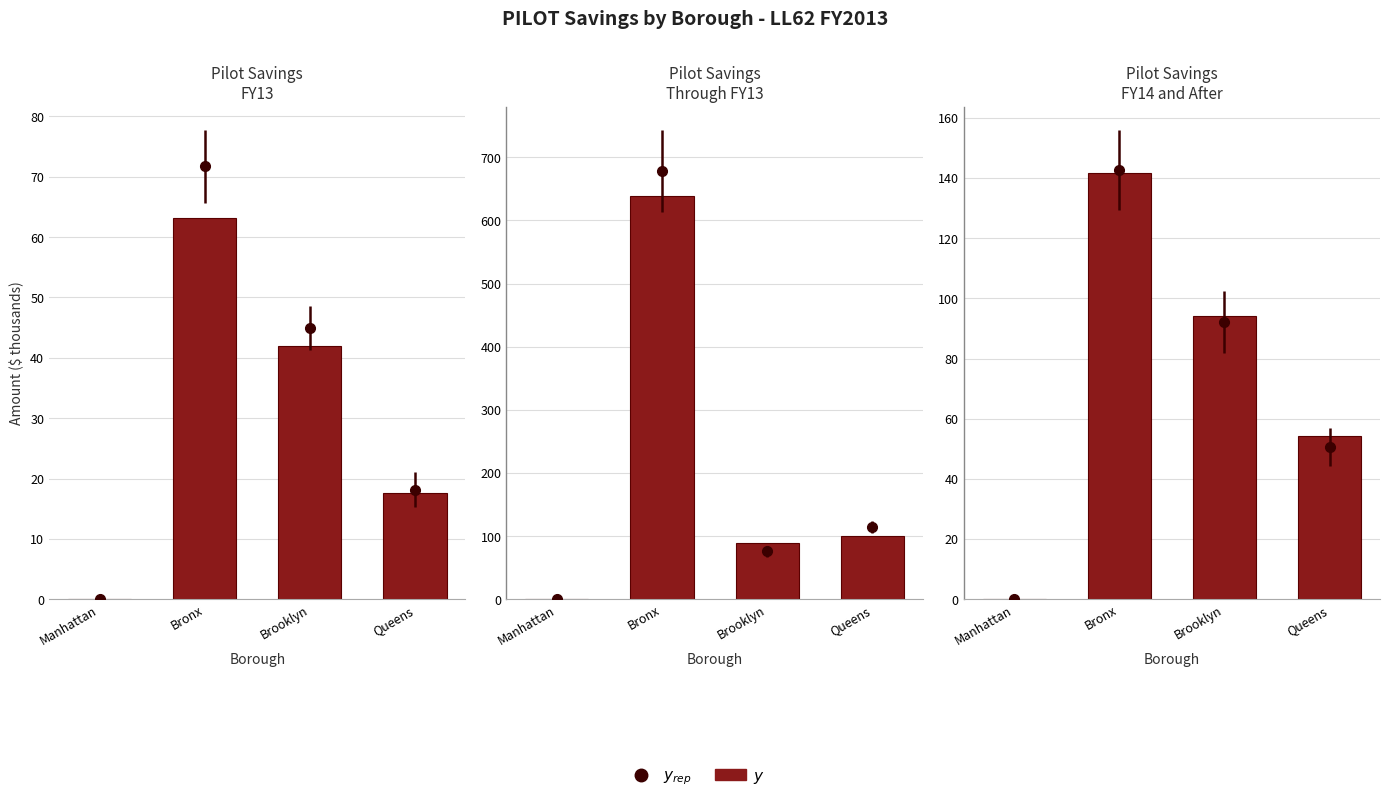

At which label does the data first exceed 94?

Bronx